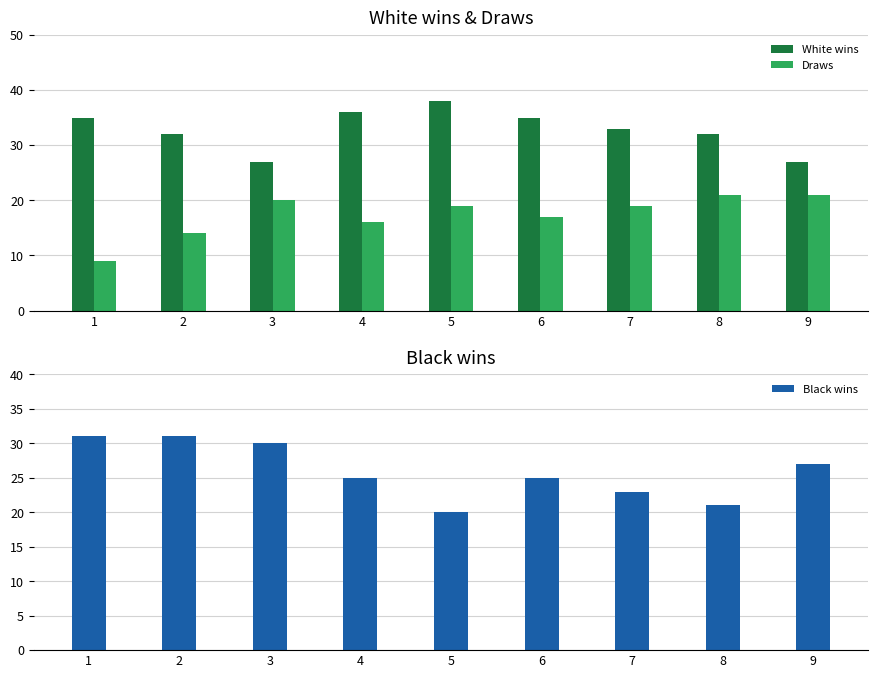

What value does the Draws series have at 3, to the nearest 5?

20